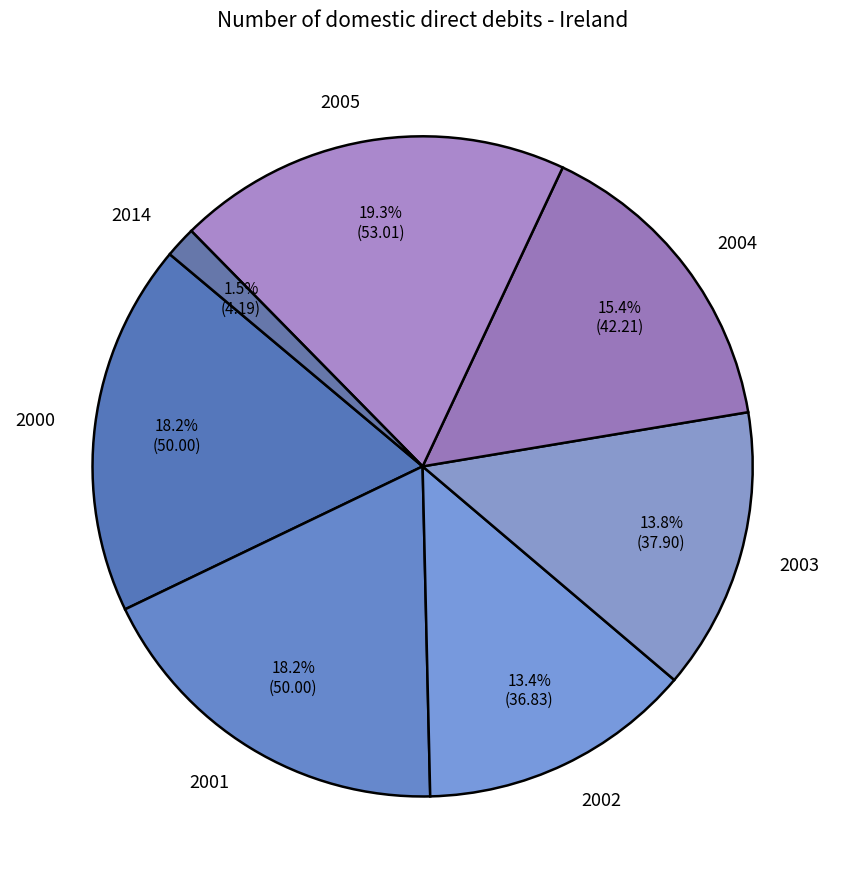

Is there a majority slice in this chart?

No